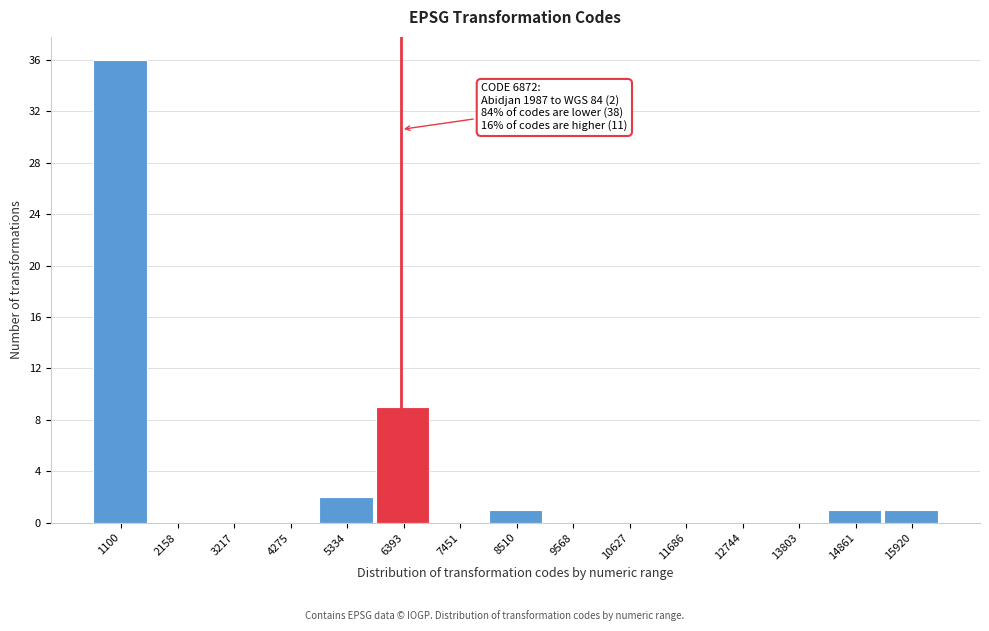

Reading left to right, what are all the values shown in this chart?

1100=36	2158=0	3217=0	4275=0	5334=2	6393=9	7451=0	8510=1	9568=0	10627=0	11686=0	12744=0	13803=0	14861=1	15920=1